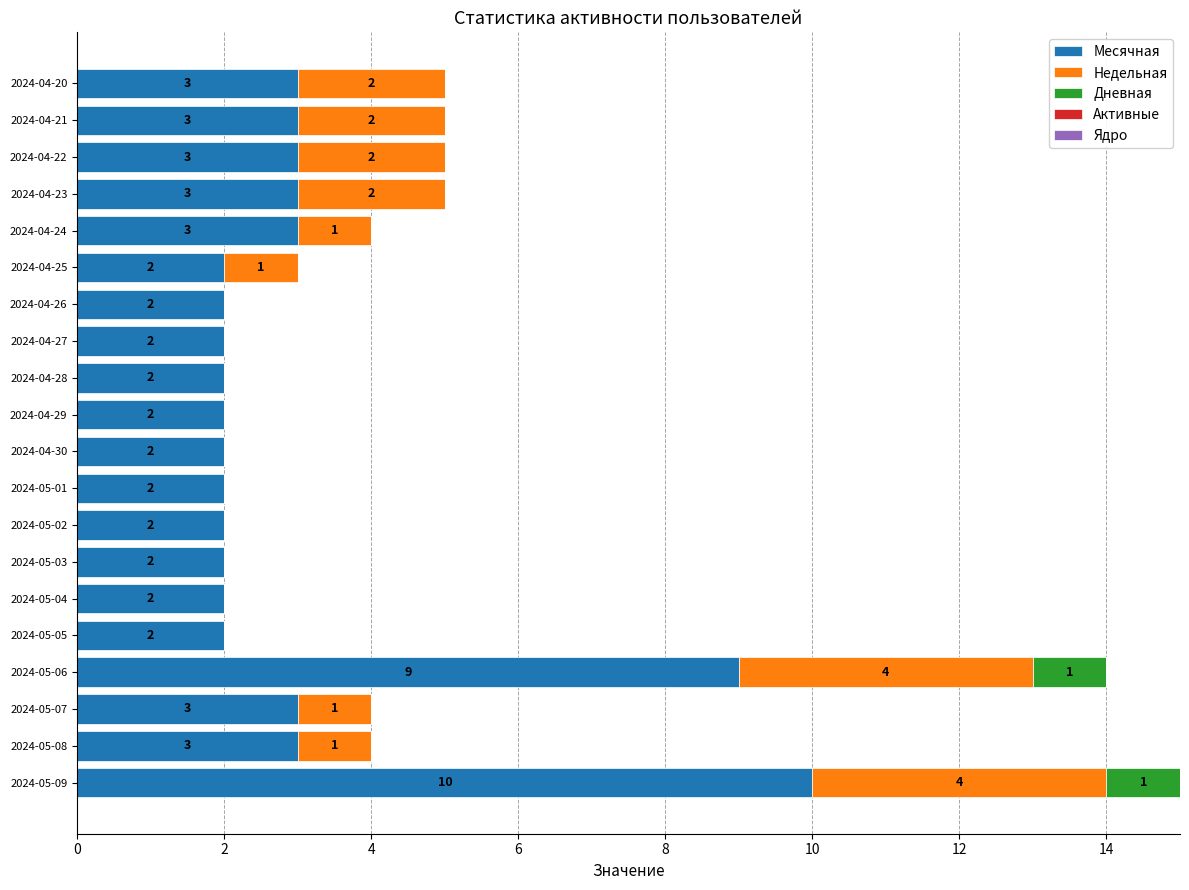

Which category has the highest value in the Месячная series?

2024-05-09